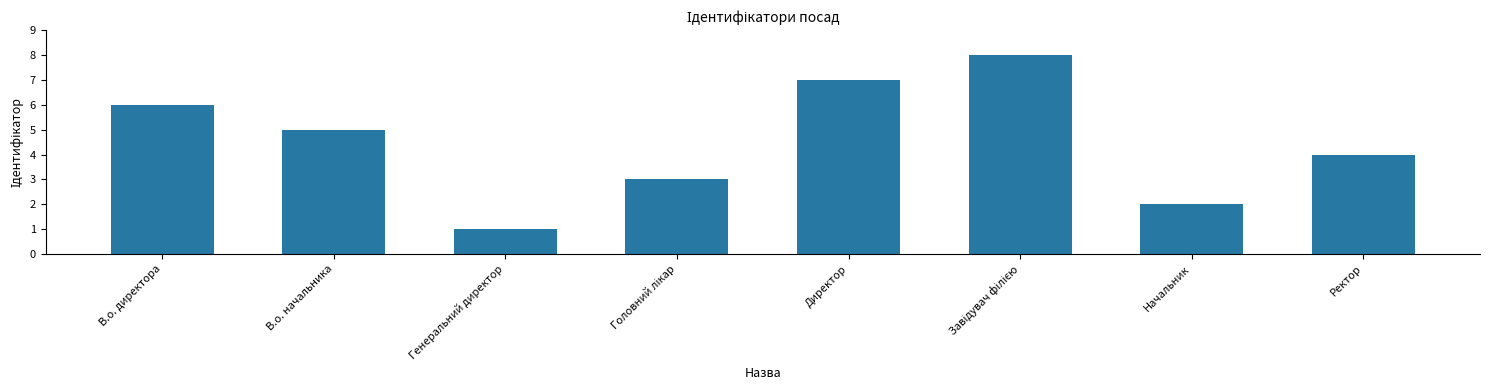

At which label does the data first exceed 5?

В.о. директора